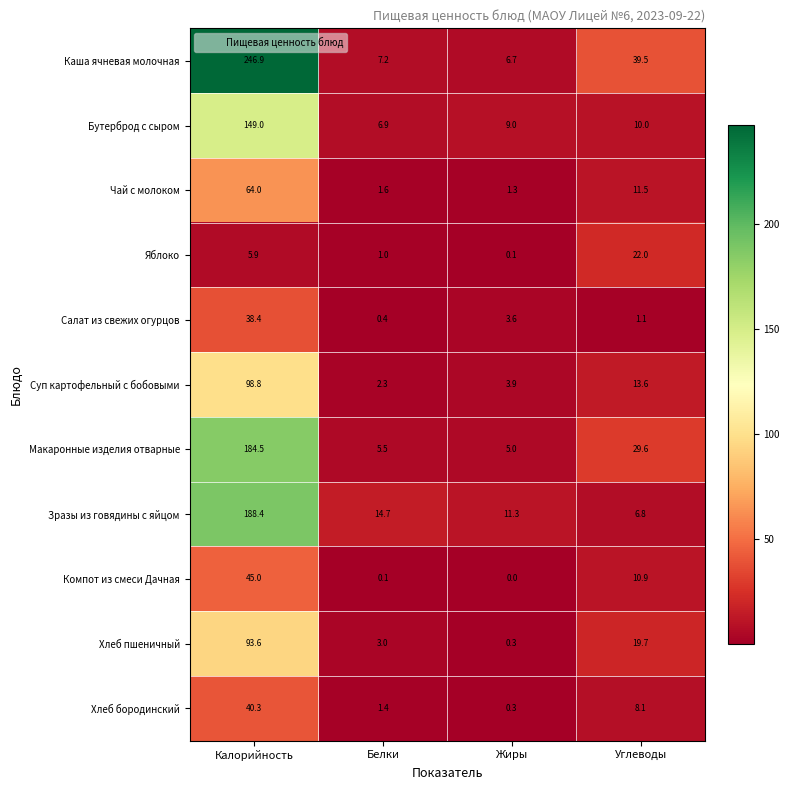

How many data points in Суп картофельный с бобовыми are above 13?

2